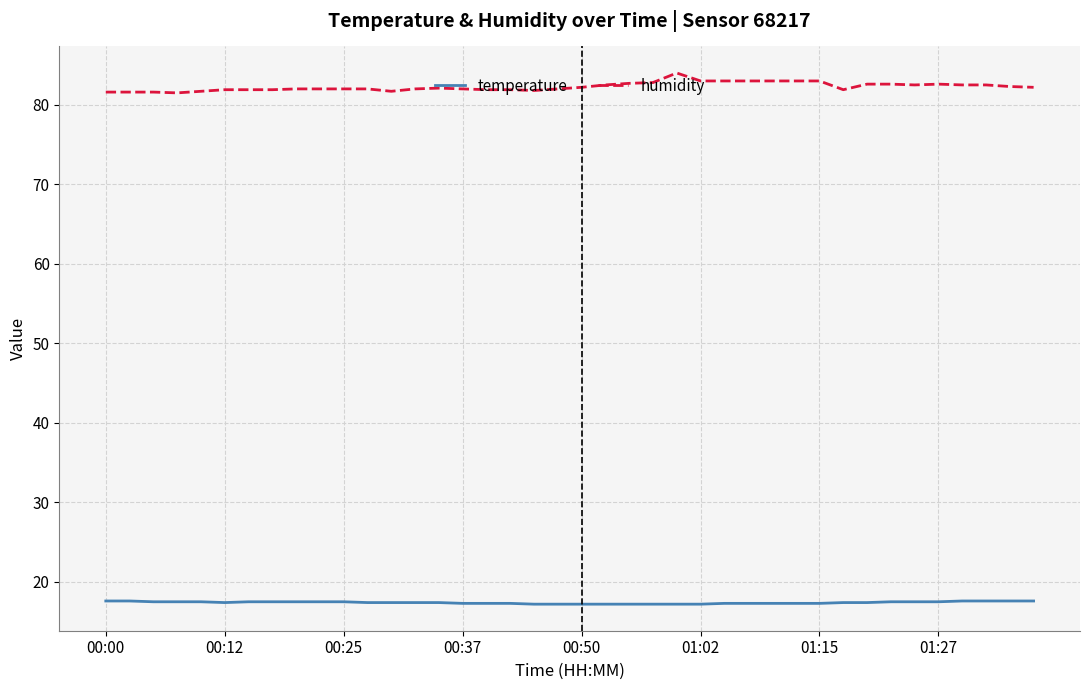

Which series has the largest range (max minus min)?

humidity